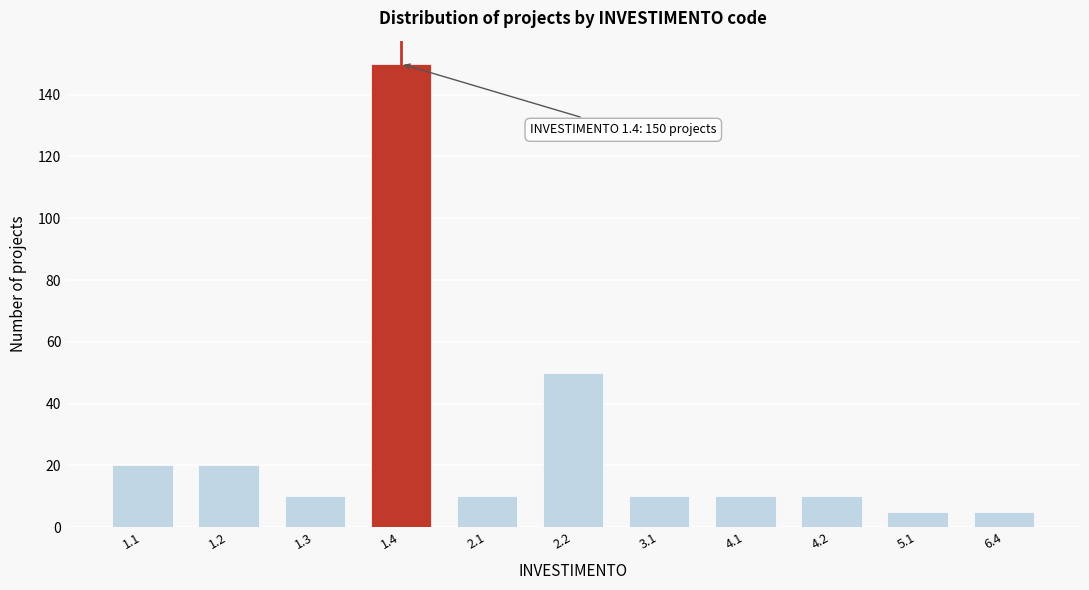

Reading right to left, list all the values displayed in this chart.

6.4=5	5.1=5	4.2=10	4.1=10	3.1=10	2.2=50	2.1=10	1.4=150	1.3=10	1.2=20	1.1=20